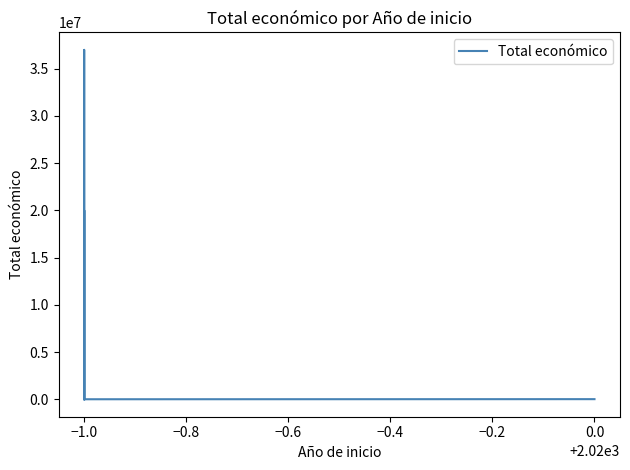

True or false: the data shows 7677215 at −1.0.

False